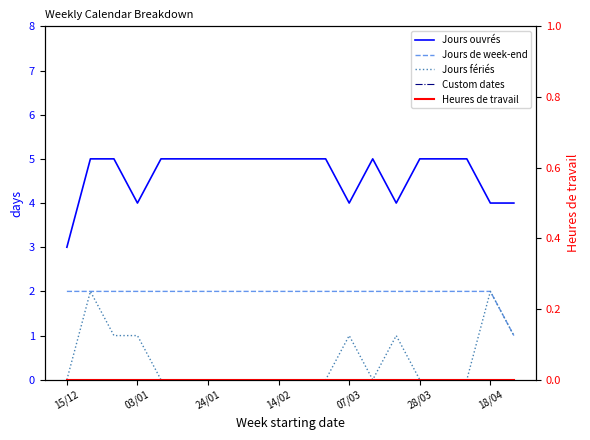

True or false: Jours de week-end has more than 0 interior local peaks.

False